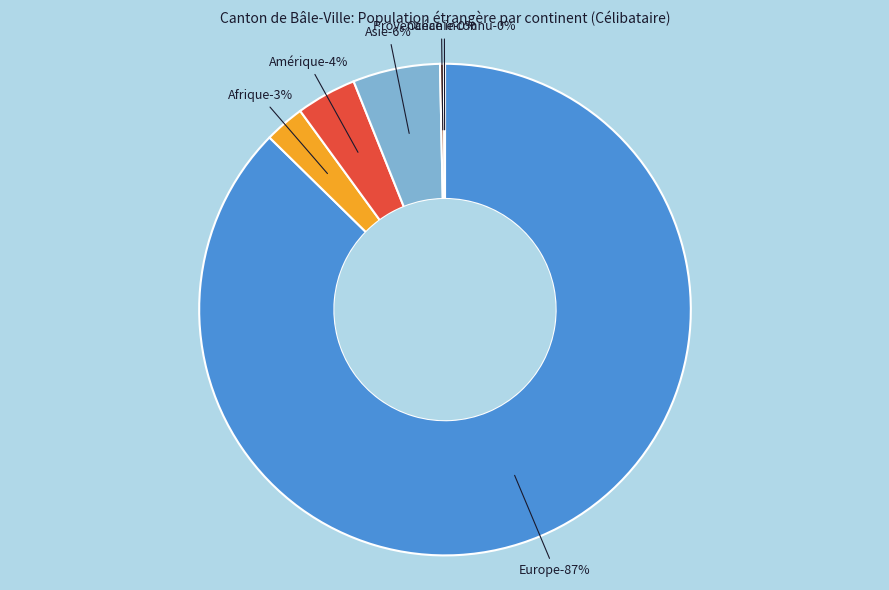

The Europe slice represents 87% of the pie. True or false?

True